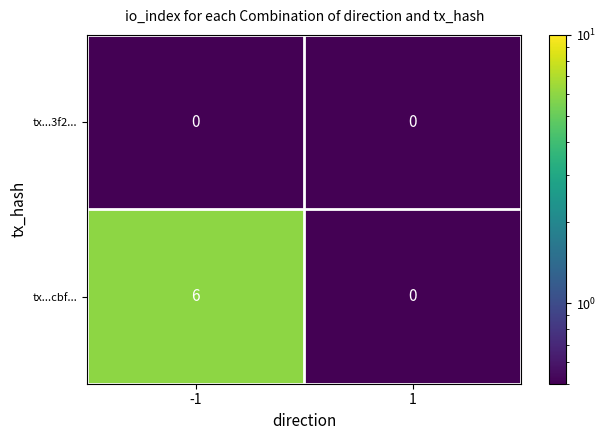

List the series in order of their overall mean, lowest first.

tx...3f2..., tx...cbf...